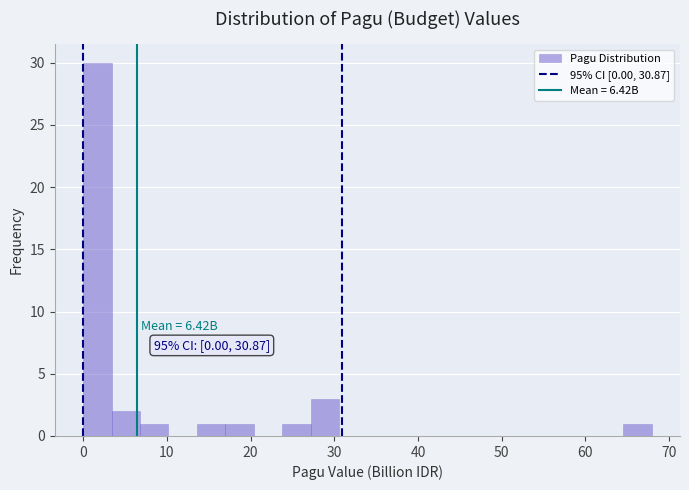

Around what value on the x-axis is the tallest bar? Give the approximate position of its centre, as read against the axis.

2